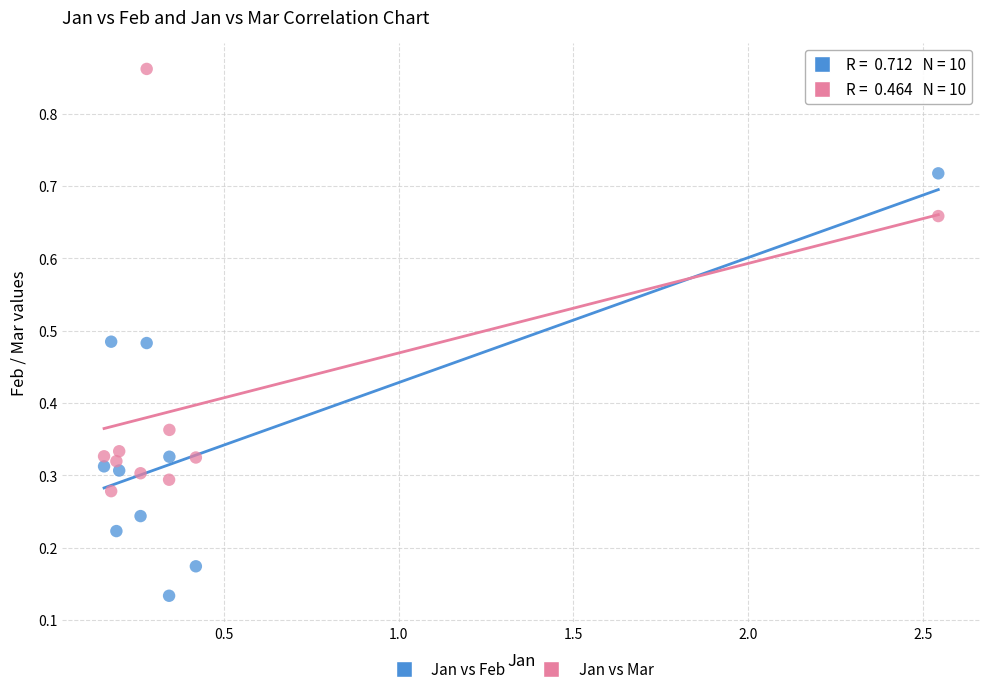

Which series reaches the maximum Y coordinate?

Jan vs Mar